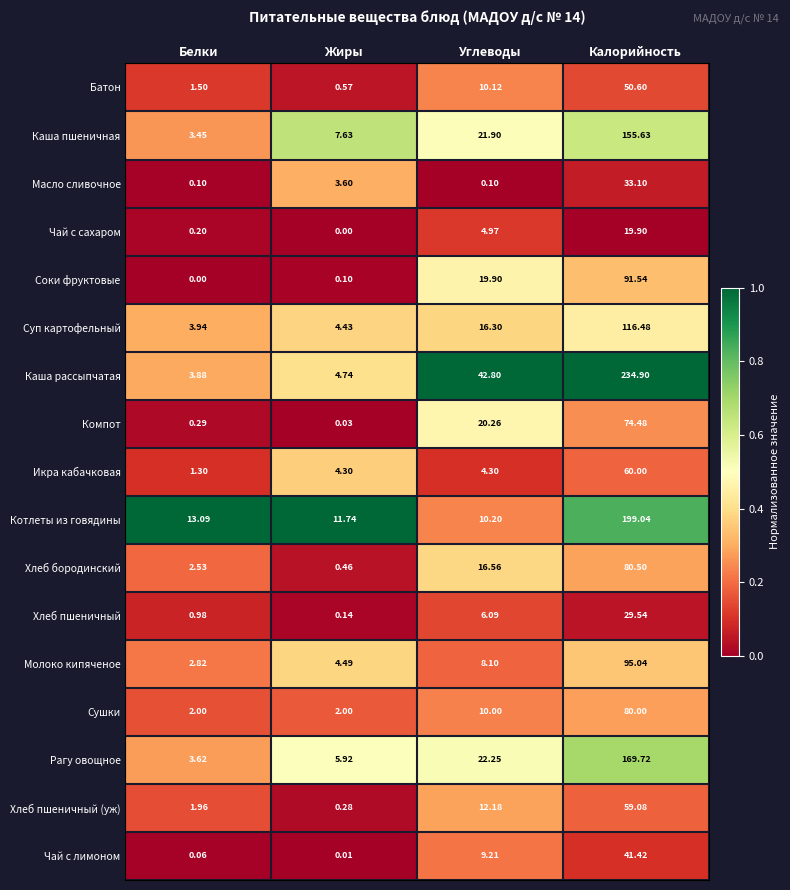

At how many categories does at least one series exceed 0?

4